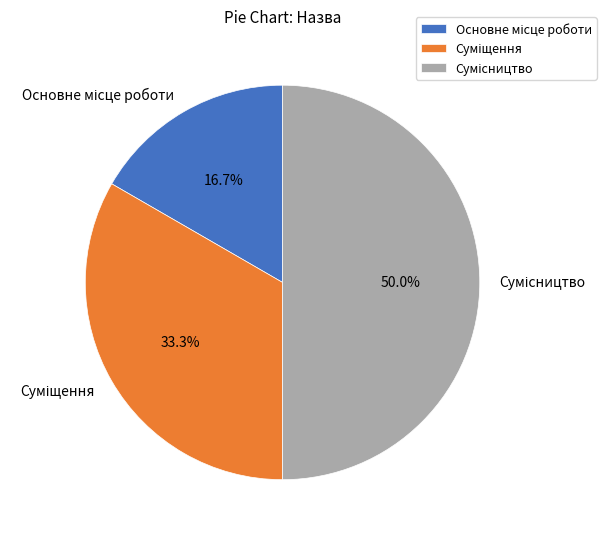

To the nearest percent, what is the difference between the Сумісництво and Основне місце роботи slice percentages?

33%